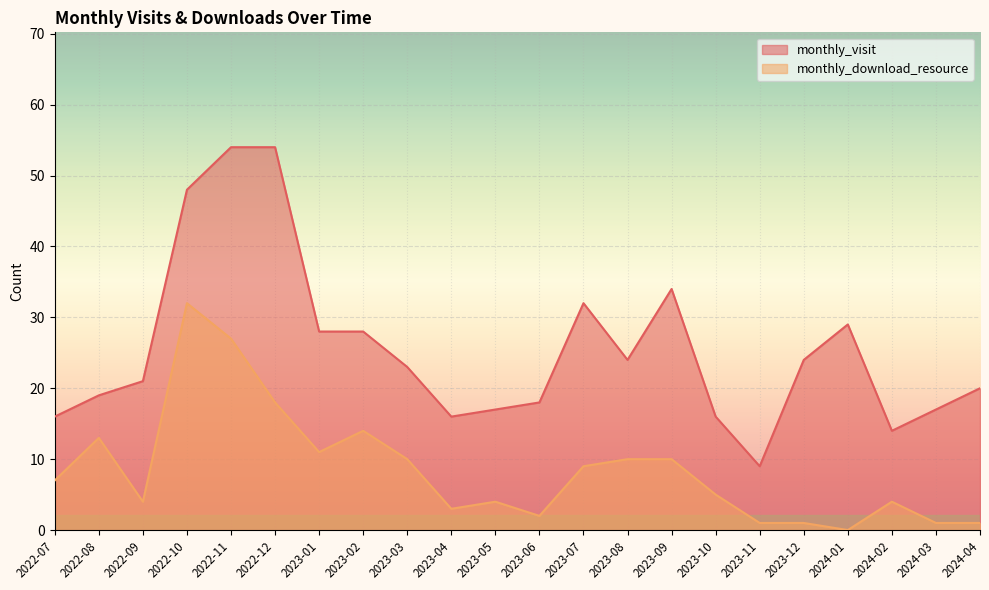

How many categories are shown in the chart?

22